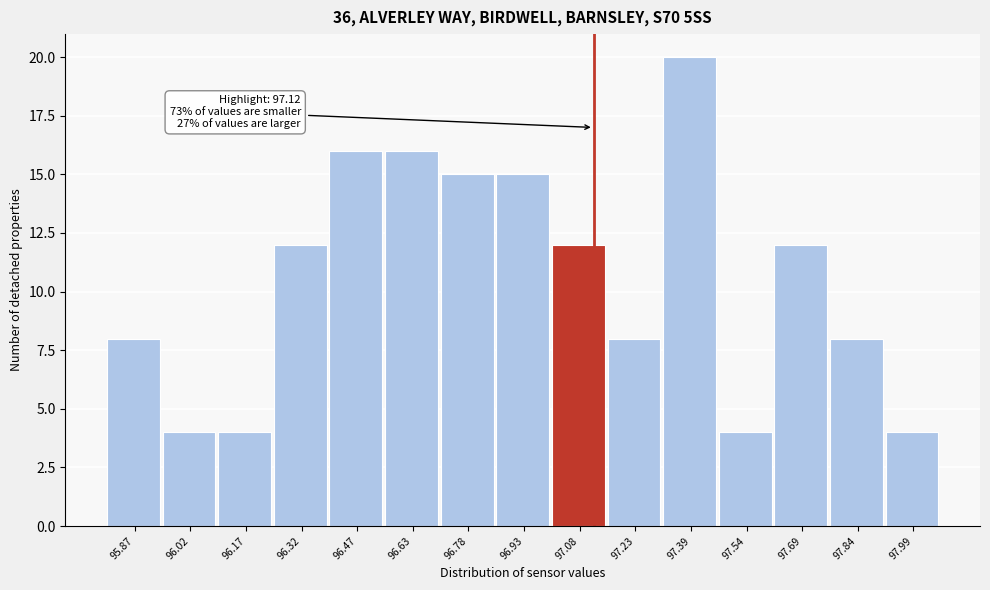

Over which range of the x-axis is the bar tallest?

97.310 to 97.462